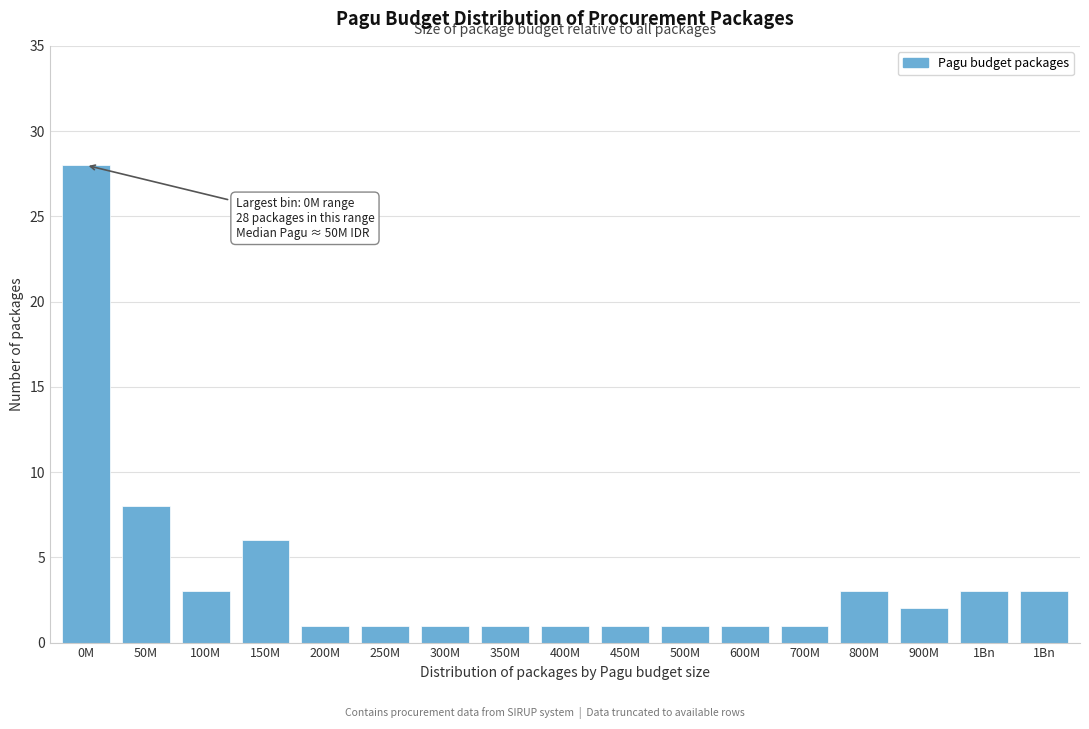

Count the number of categories in the chart.

17